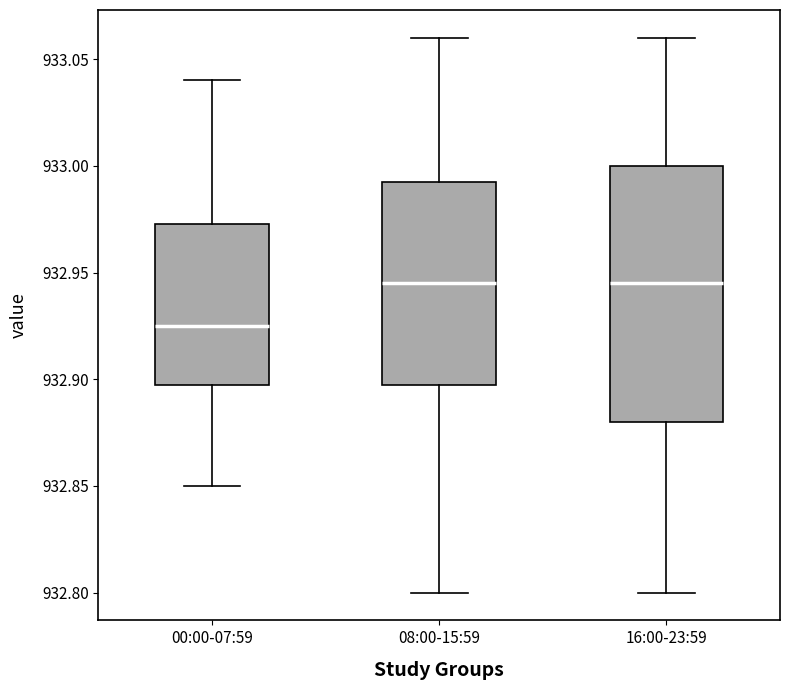

Reading left to right, transcribe this box plot: for each box, give where its median line is, the range the box spans, and where its two whiskers end, as read against the y-axis. The values are not printed on the chart, so give them approximately, as read against the axis.

00:00-07:59: median 932.925, box 932.900 to 932.975, whiskers 932.850 to 933.040
08:00-15:59: median 932.945, box 932.900 to 932.995, whiskers 932.800 to 933.060
16:00-23:59: median 932.945, box 932.880 to 933.000, whiskers 932.800 to 933.060